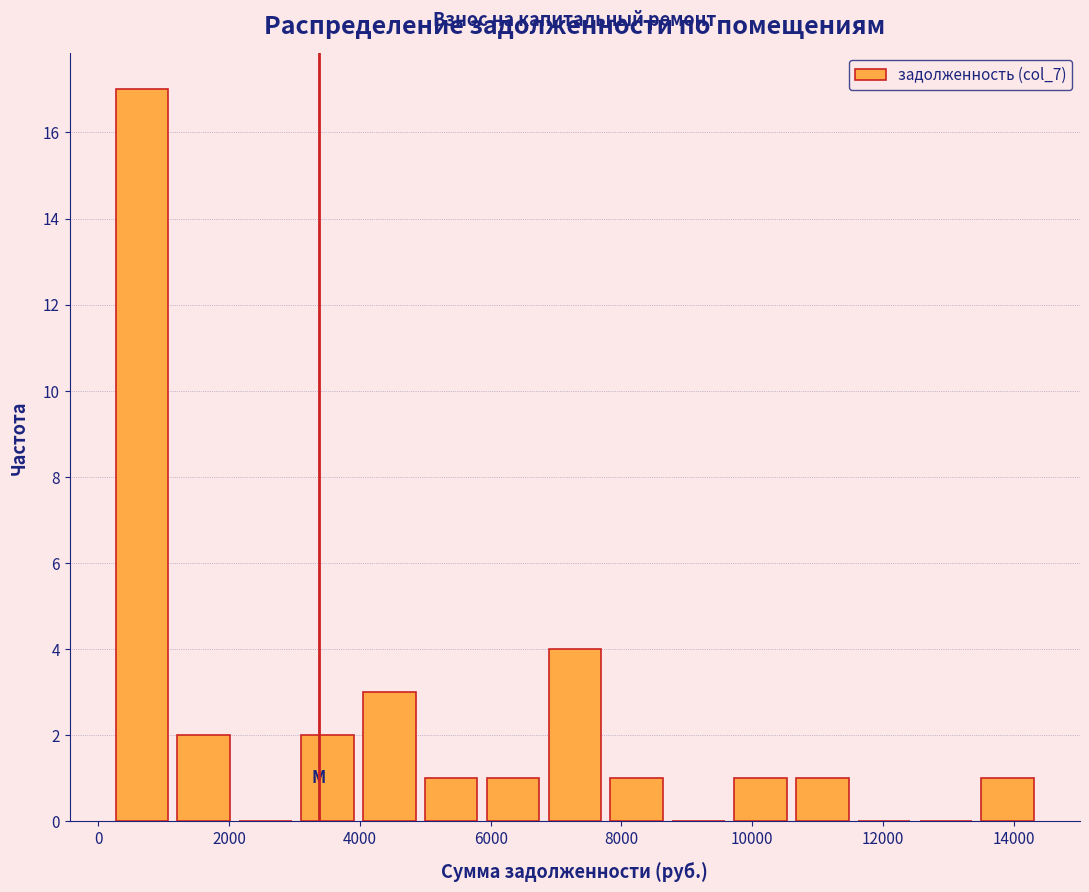

Reading left to right, transcribe this chart: for each bar, give the range it covers on the x-axis and its height. Neither the bar edges nor the heights are printed on the chart, so give them approximately, as read against the axes.

200 to 1200: 17
1200 to 2000: 2
2000 to 3000: 0
3000 to 4000: 2
4000 to 5000: 3
5000 to 5800: 1
5800 to 6800: 1
6800 to 7800: 4
7800 to 8800: 1
8800 to 9600: 0
9600 to 10600: 1
10600 to 11600: 1
11600 to 12400: 0
12400 to 13400: 0
13400 to 14400: 1